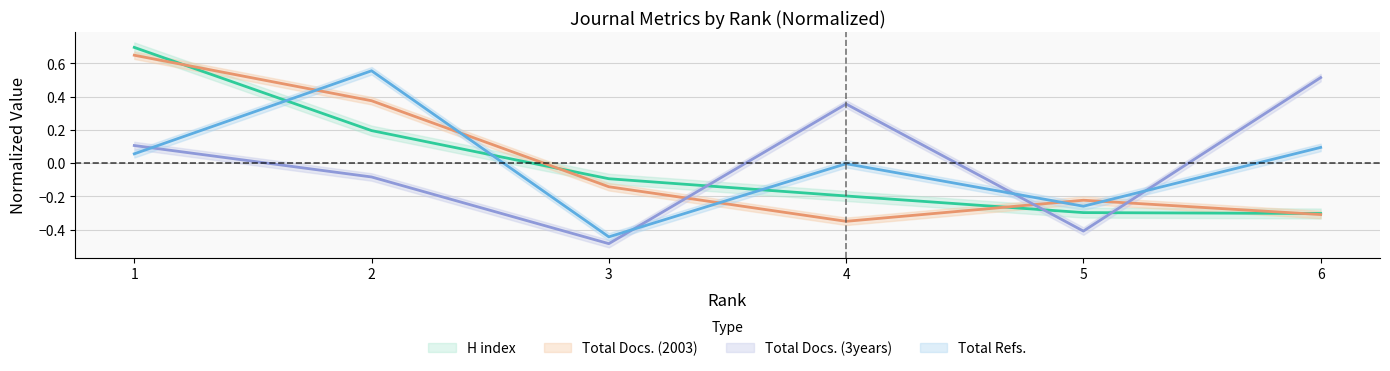

Reading left to right, extract all data points from this chart.

H index: 0.7	0.2	-0.1	-0.2	-0.3	-0.3
Total Docs. (2003): 0.6	0.4	-0.1	-0.4	-0.2	-0.3
Total Docs. (3years): 0.1	-0.1	-0.5	0.4	-0.4	0.5
Total Refs.: 0.1	0.6	-0.4	-0.0	-0.3	0.1